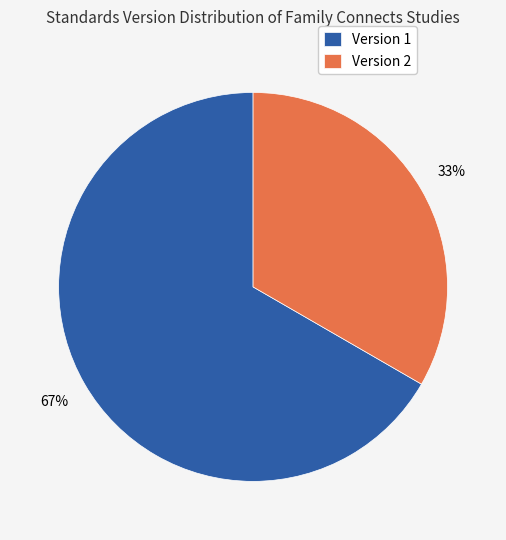

To the nearest percent, what is the combined percentage of Version 2 and Version 1?

100%